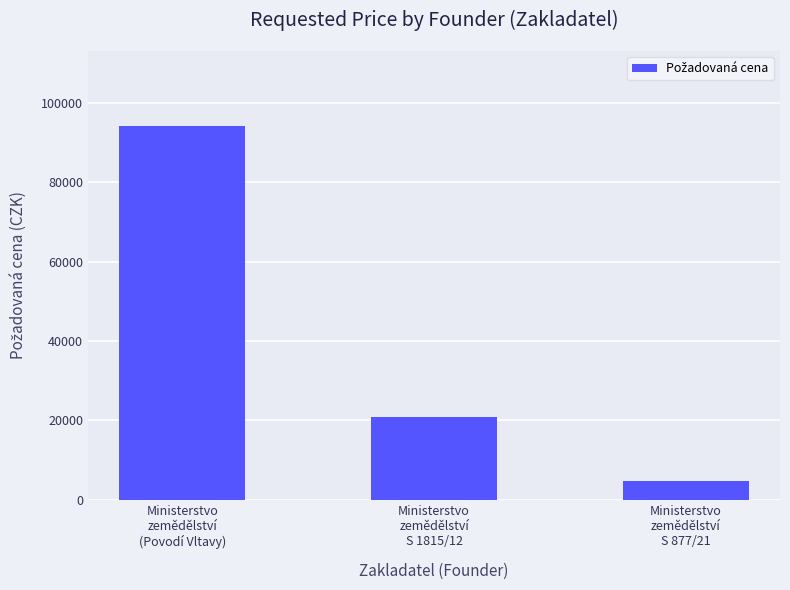

Which label corresponds to the largest value in the chart?

Ministerstvo
zemědělství
(Povodí Vltavy)